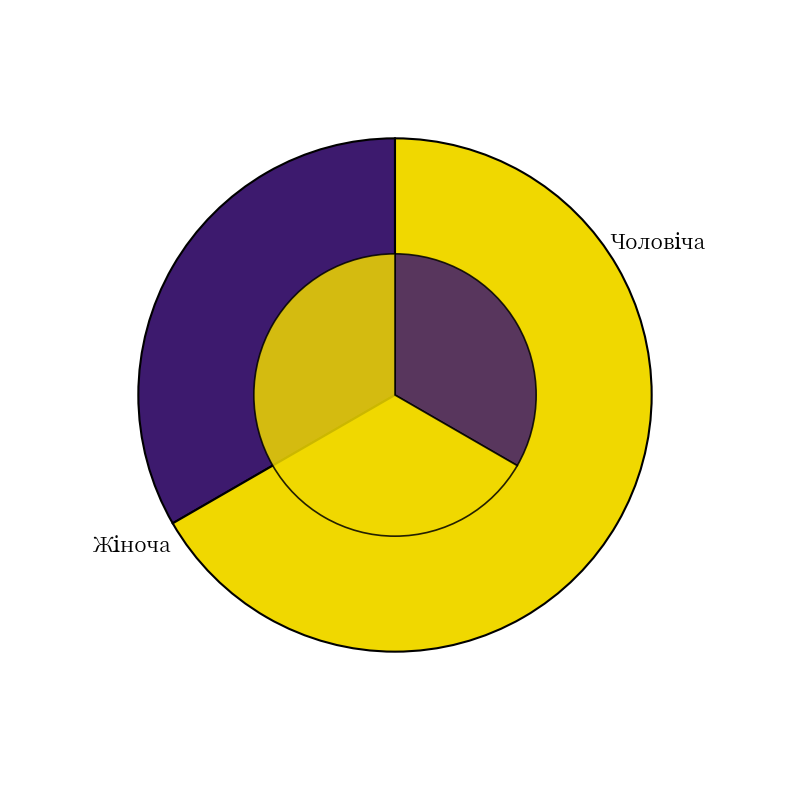

Does any single category account for the majority?

Yes